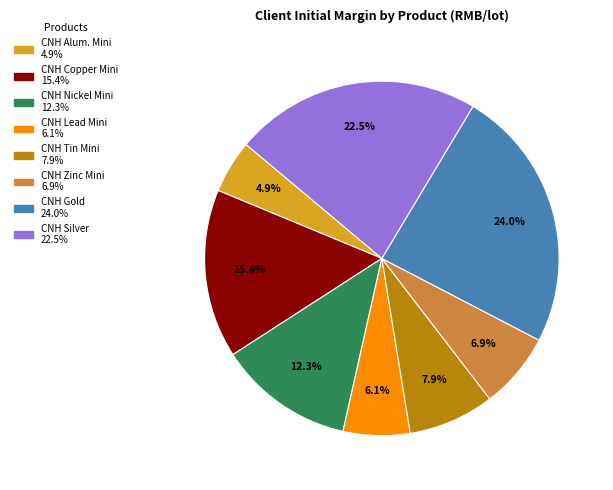

Is there any slice that represents more than half of the pie?

No